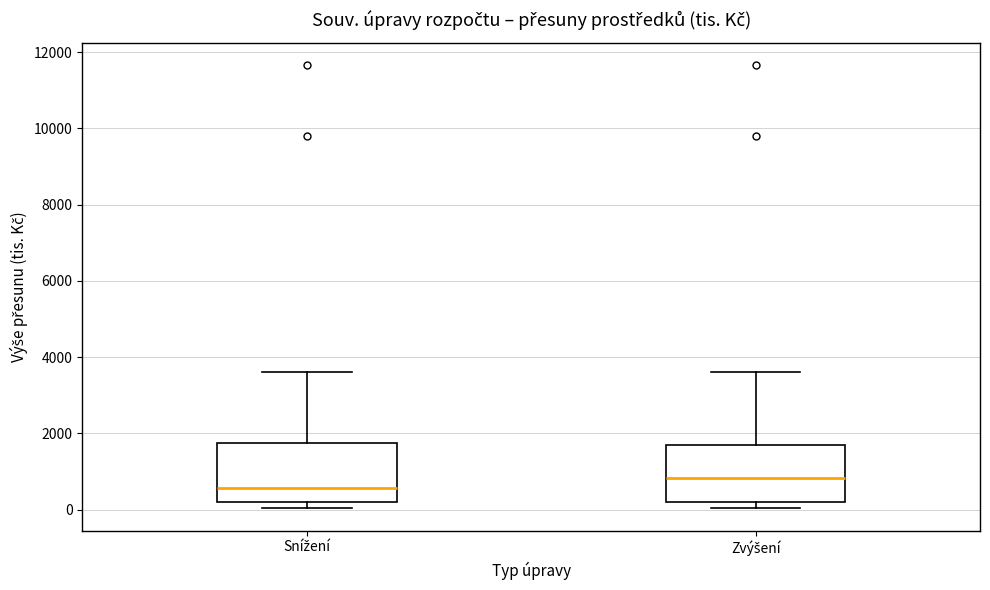

Reading left to right, transcribe this box plot: for each box, give where its median line is, the range the box spans, and where its two whiskers end, as read against the y-axis. The values are not printed on the chart, so give them approximately, as read against the axis.

Snížení: median 600, box 200 to 1800, whiskers 0 to 3600
Zvýšení: median 800, box 200 to 1800, whiskers 0 to 3600